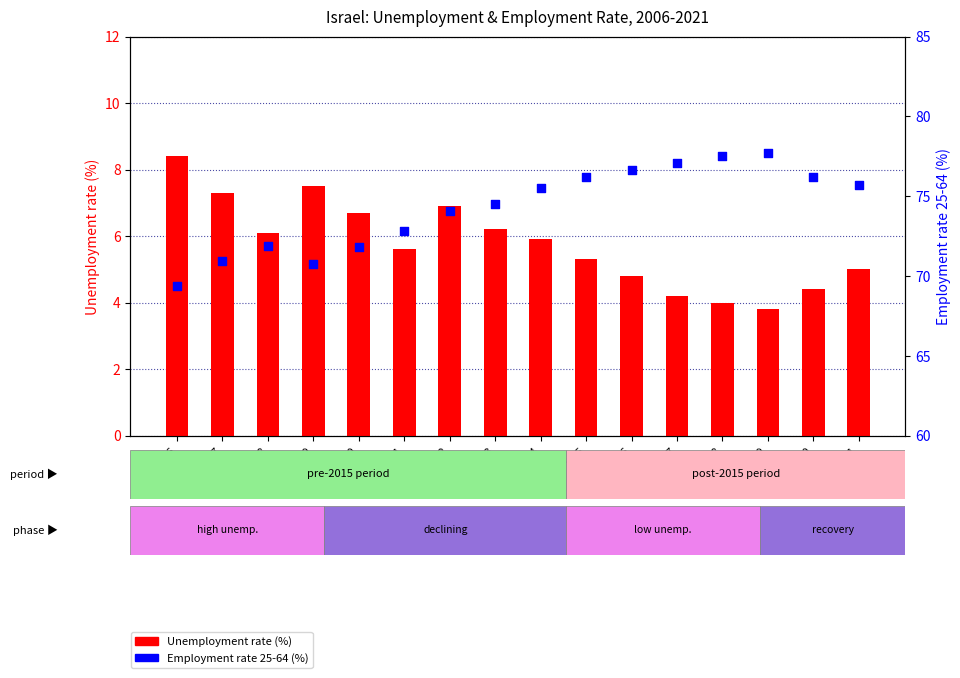

What are all the series names shown in the legend?

Unemployment rate (%), Employment rate 25-64 (%)